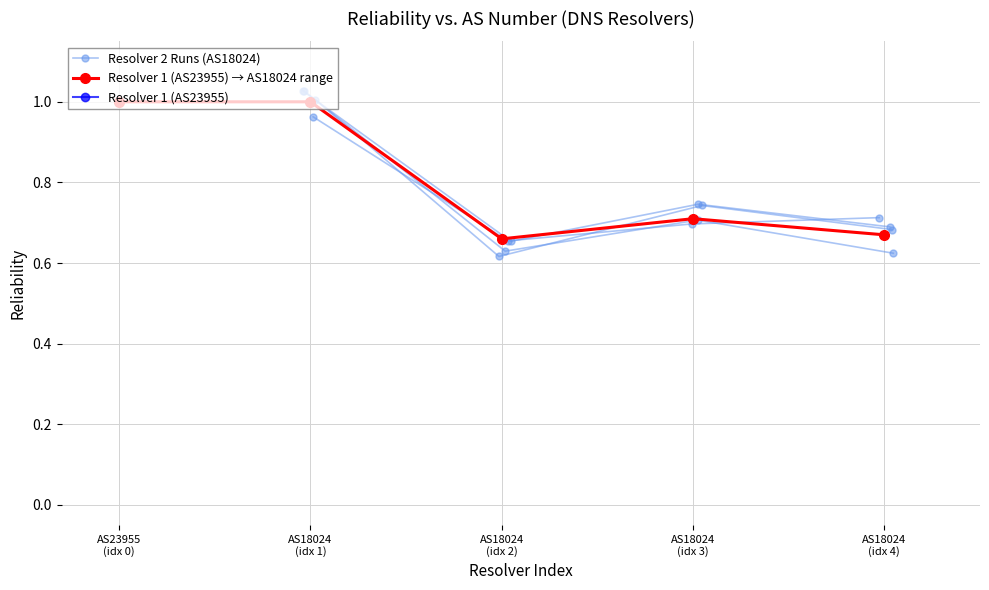

Does the chart display data point markers on the line(s)?

Yes